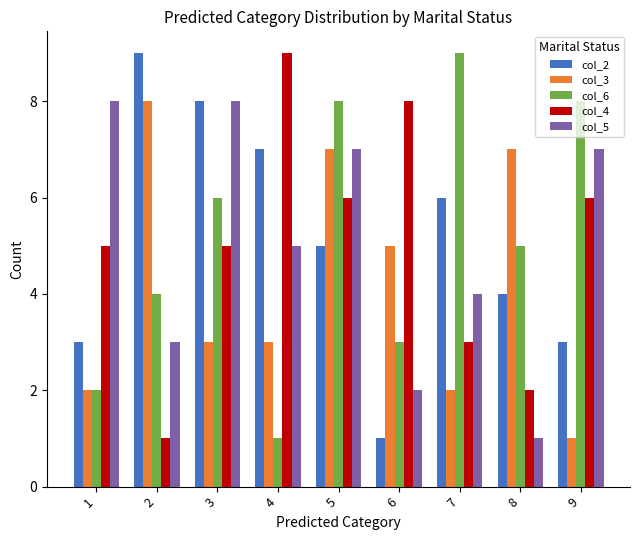

Are the bars horizontal?

No